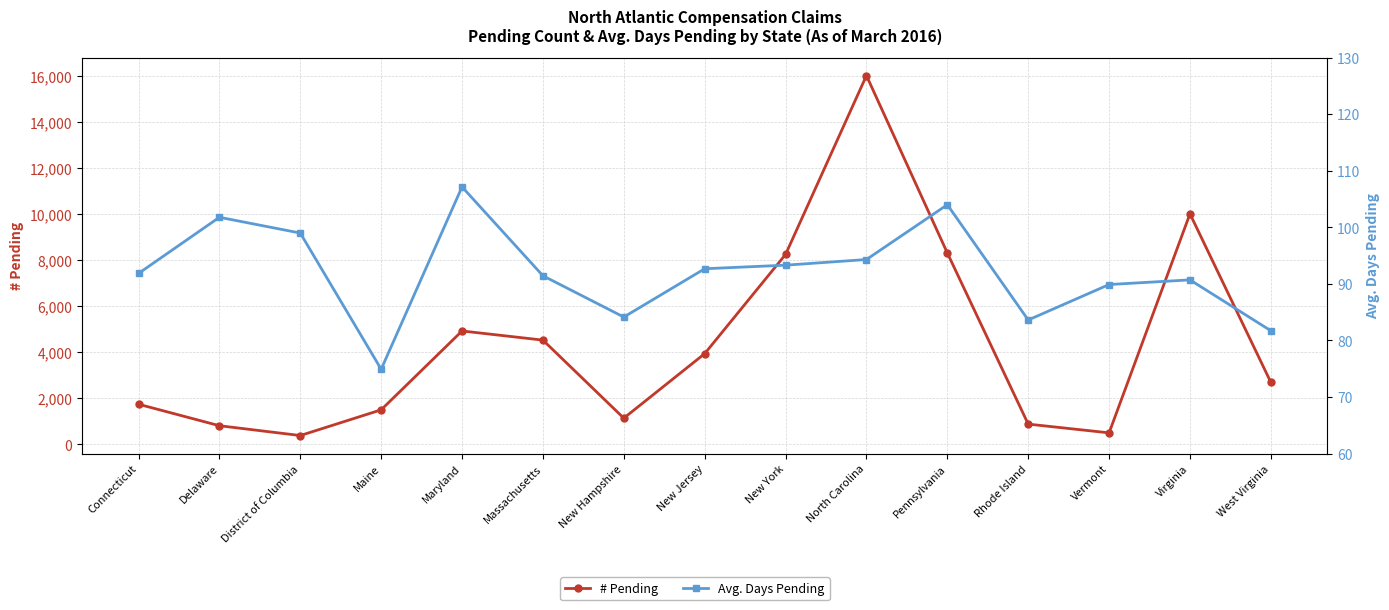

What is the sum of all # Pending values?

65537.0